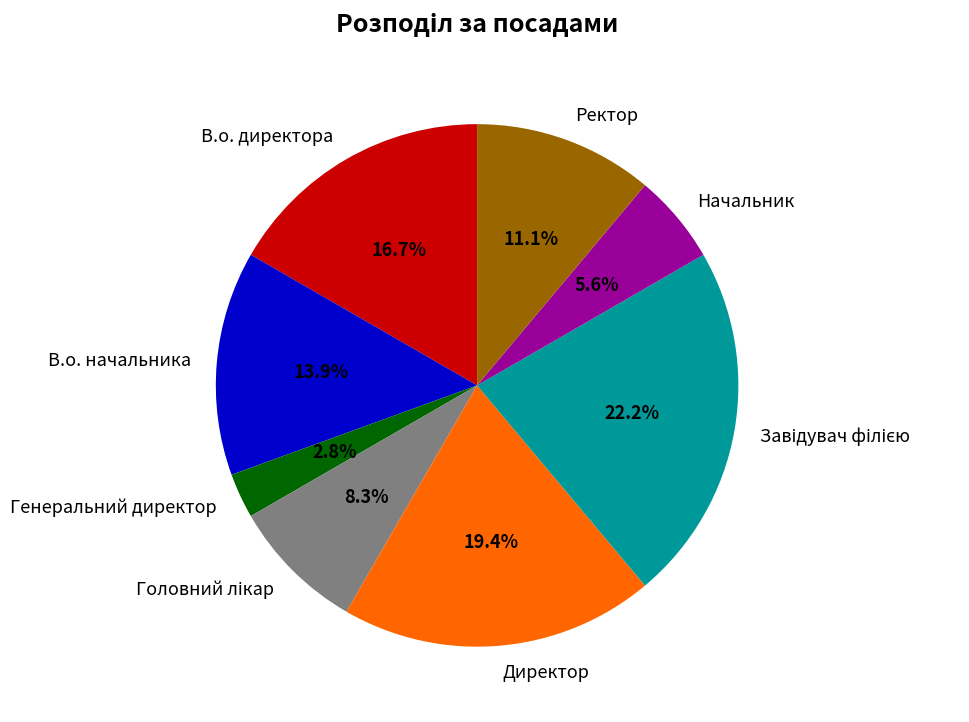

To the nearest percent, what is the combined percentage of Генеральний директор and Директор?

22%